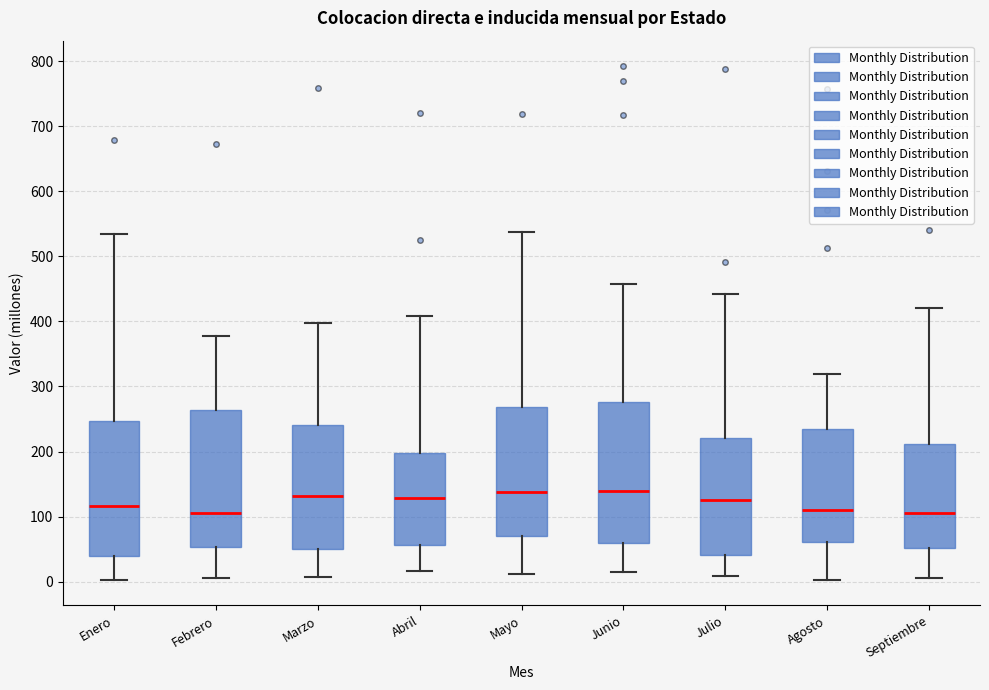

Reading left to right, transcribe this box plot: for each box, give where its median line is, the range the box spans, and where its two whiskers end, as read against the y-axis. The values are not printed on the chart, so give them approximately, as read against the axis.

Enero: median 120, box 40 to 250, whiskers 0 to 530
Febrero: median 110, box 50 to 260, whiskers 10 to 380
Marzo: median 130, box 50 to 240, whiskers 10 to 400
Abril: median 130, box 60 to 200, whiskers 20 to 410
Mayo: median 140, box 70 to 270, whiskers 10 to 540
Junio: median 140, box 60 to 280, whiskers 10 to 460
Julio: median 130, box 40 to 220, whiskers 10 to 440
Agosto: median 110, box 60 to 230, whiskers 0 to 320
Septiembre: median 110, box 50 to 210, whiskers 10 to 420